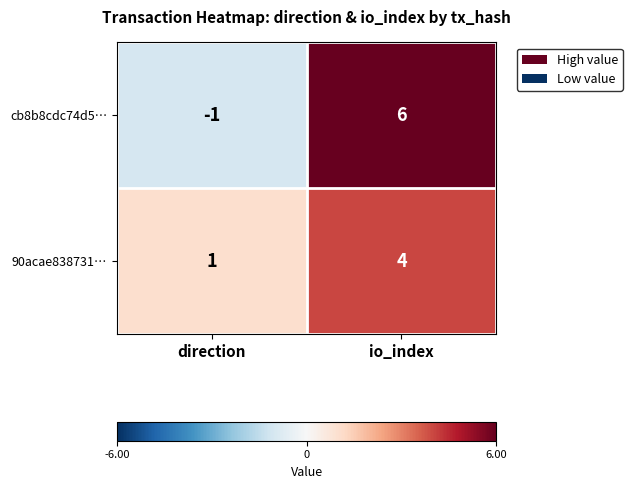

Reading right to left, what are all the values shown in this chart?

cb8b8cdc74d5…: io_index=6	direction=-1
90acae838731…: io_index=4	direction=1